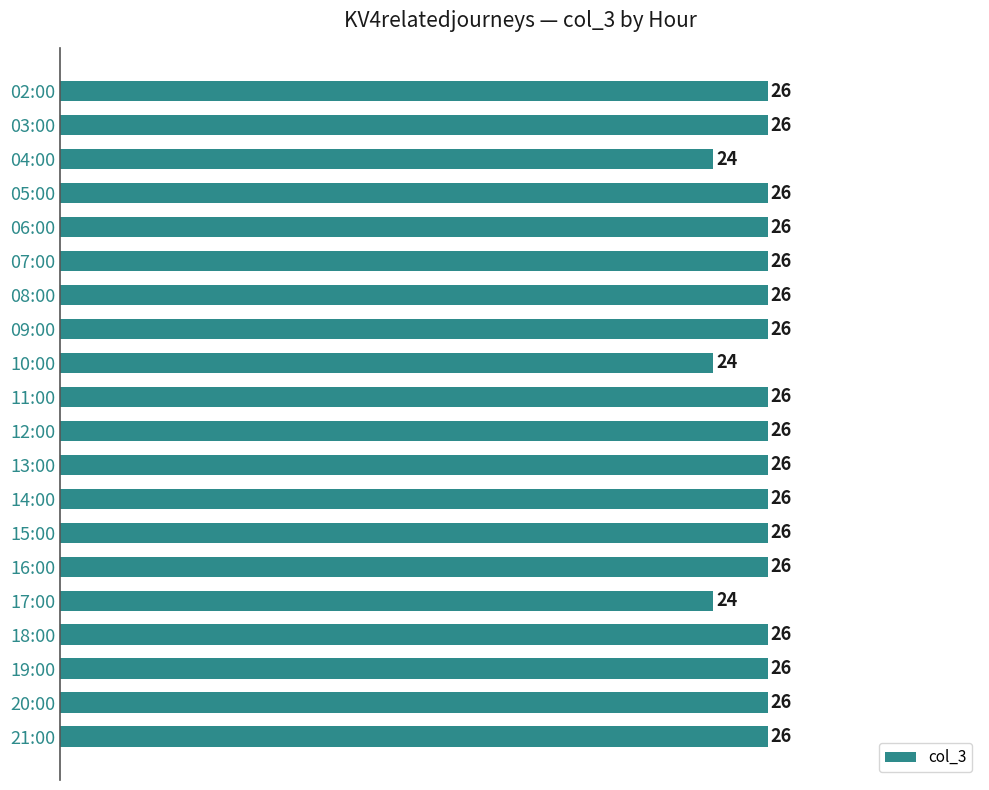

How many values are between 26 and 27?

17